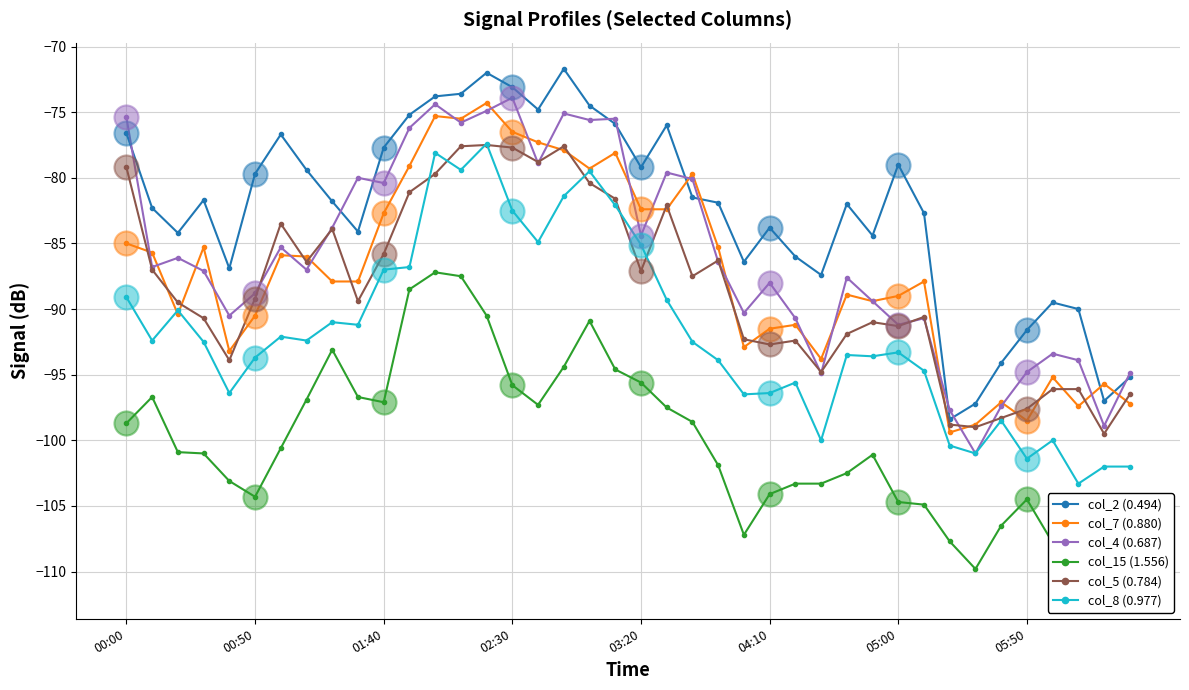

Which series reaches the minimum Y coordinate?

col_15 (1.556)